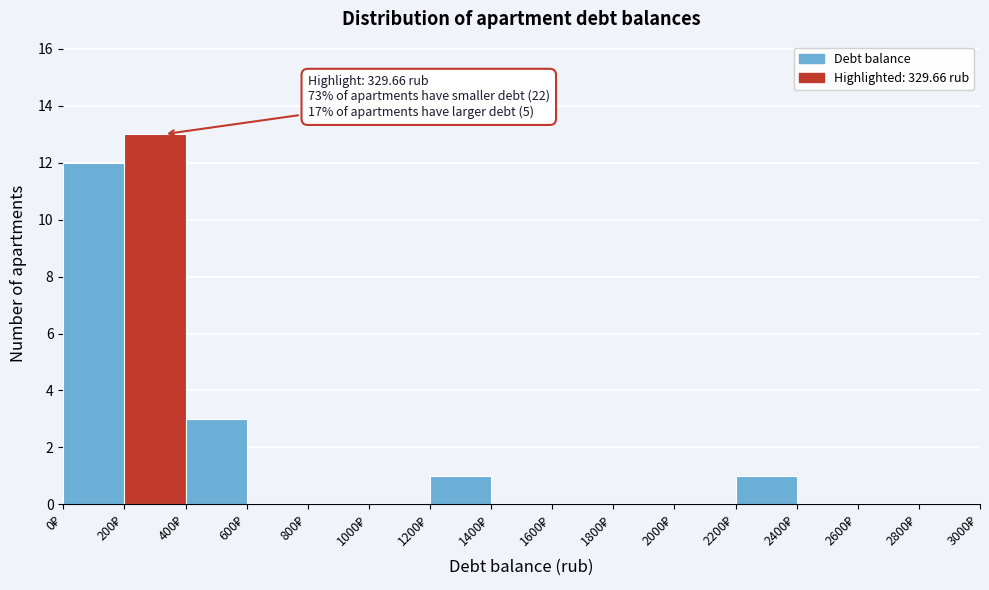

Which range on the x-axis has the tallest bar?

200 to 400